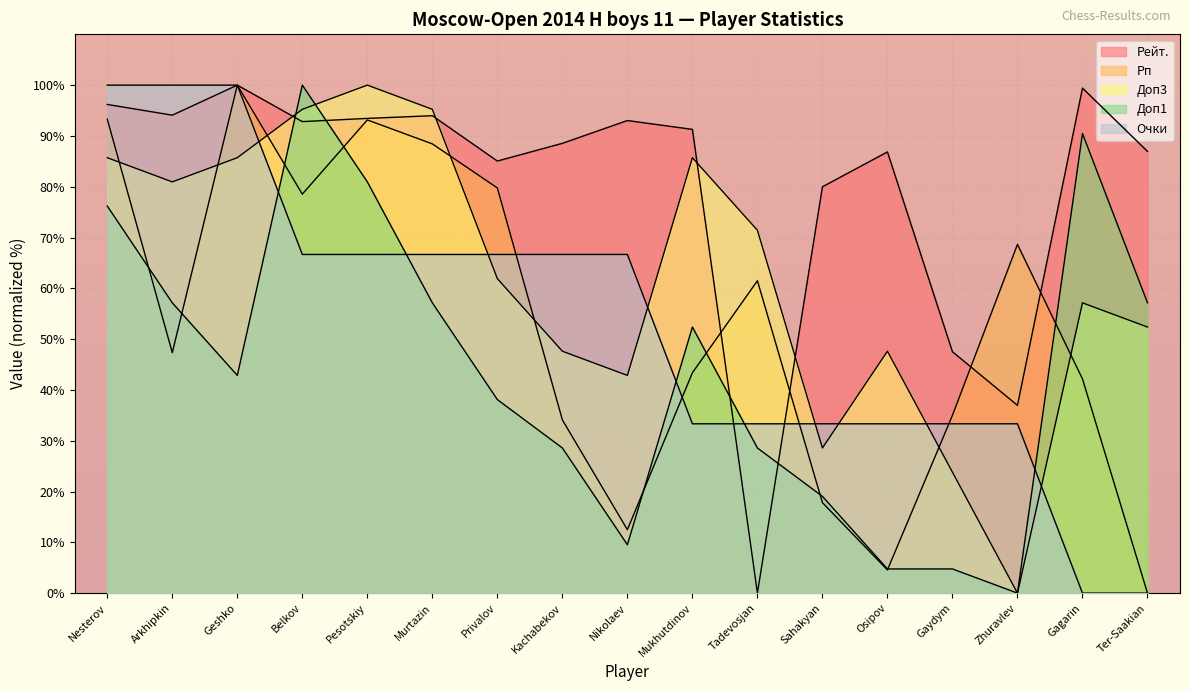

True or false: Рейт. has a value of 100.0 at Geshko.

True